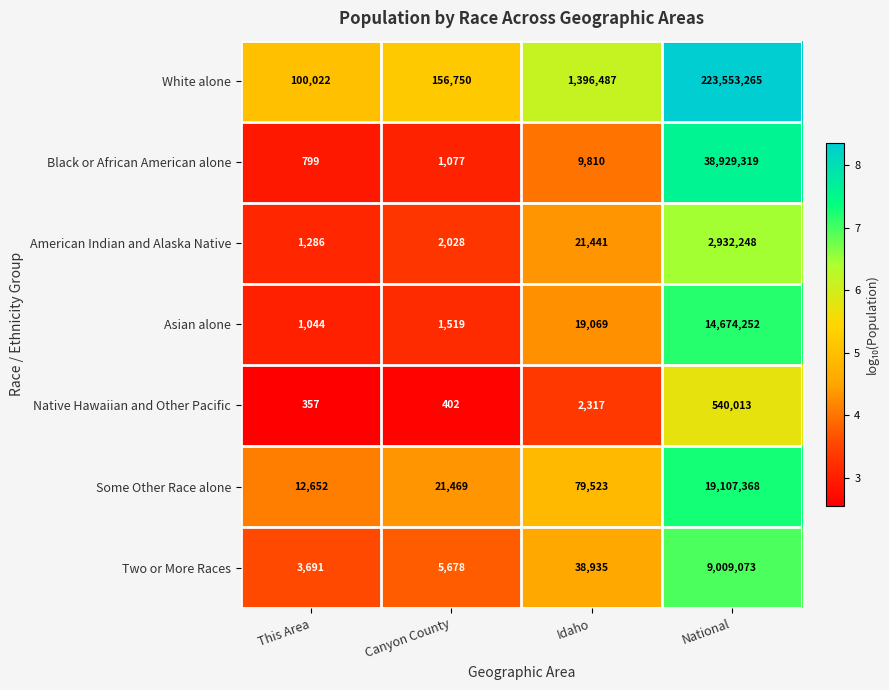

Is it true that Asian alone equals 1044 at This Area?

True